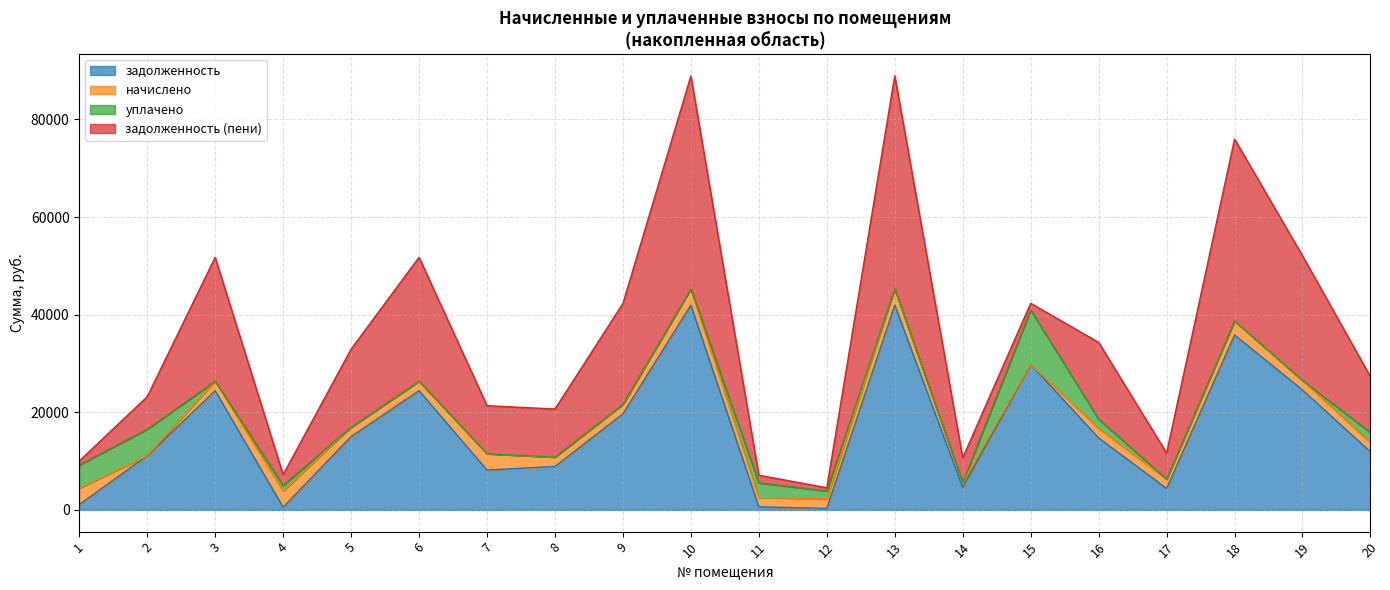

Is it true that задолженность equals 26543.6 at 13?

False